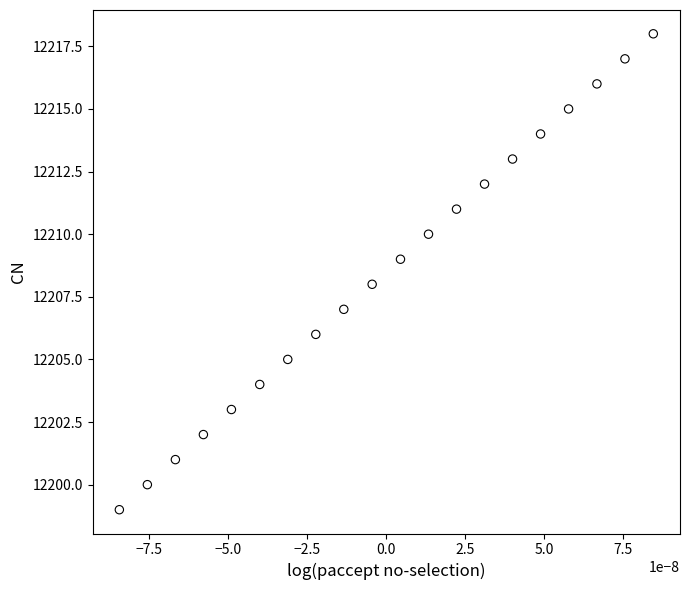

What is the range of Y values (max minus min)?

19